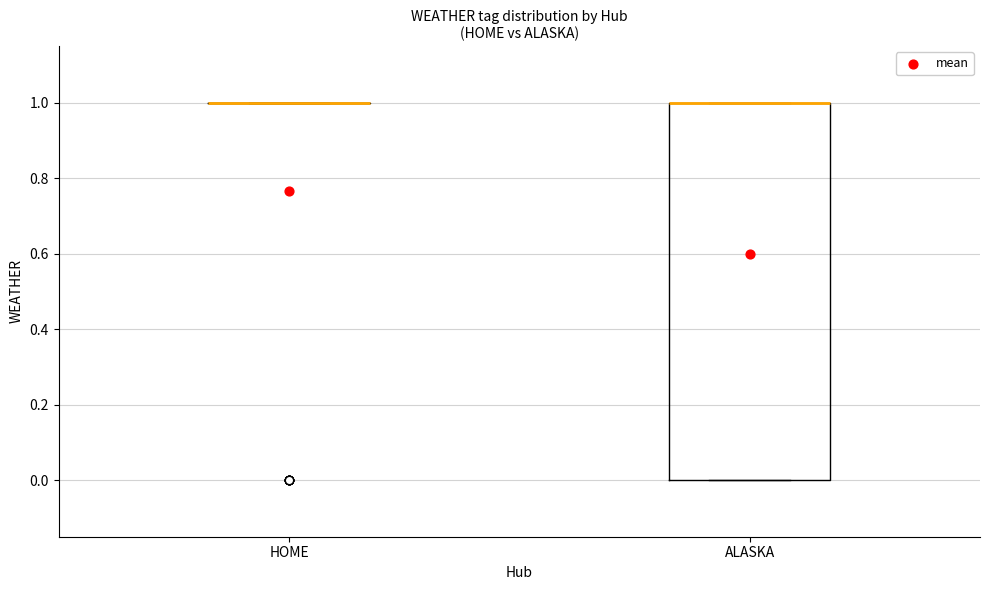

Reading left to right, read every box against the y-axis: the position of its median line, the range the box covers, and the ends of its whiskers. The values are not printed on the chart, so give them approximately, as read against the axis.

HOME: box collapsed to a line at 1, whiskers 1 to 1
ALASKA: median 1 (drawn on the box's upper edge), box 0 to 1, whiskers 0 to 1